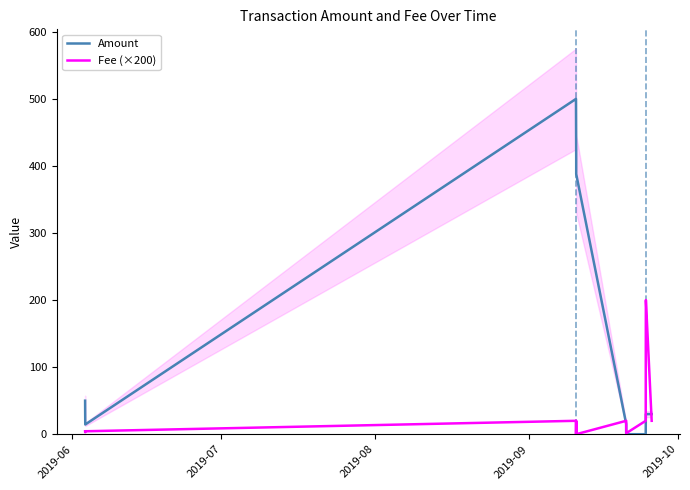

What is the maximum value for Amount?

500.0